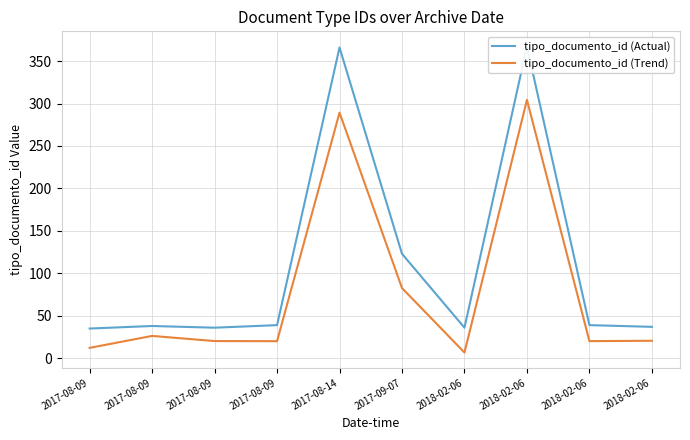

At how many categories does at least one series exceed 10?

10